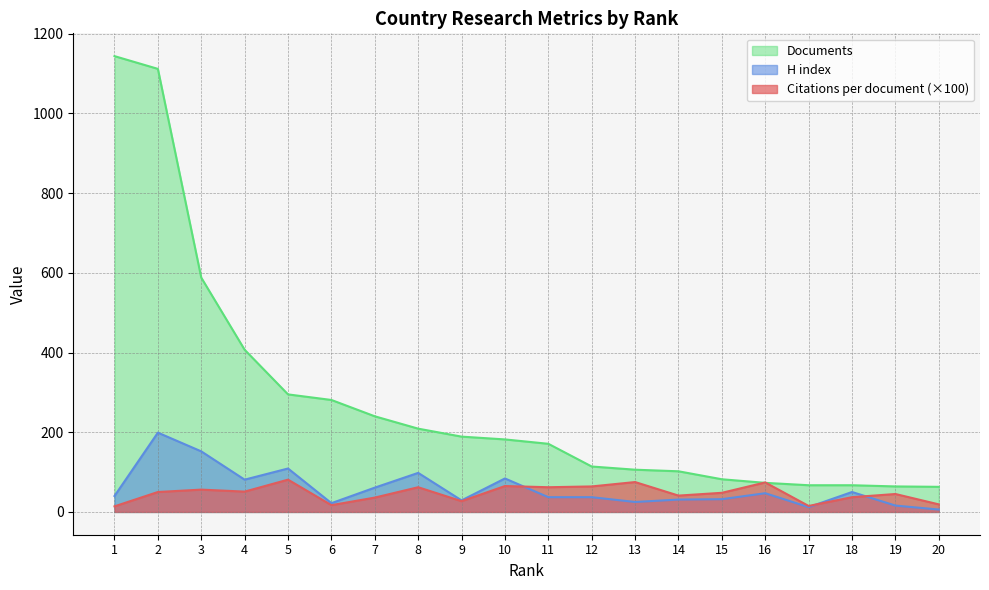

Which series has the largest total across all categories?

Documents